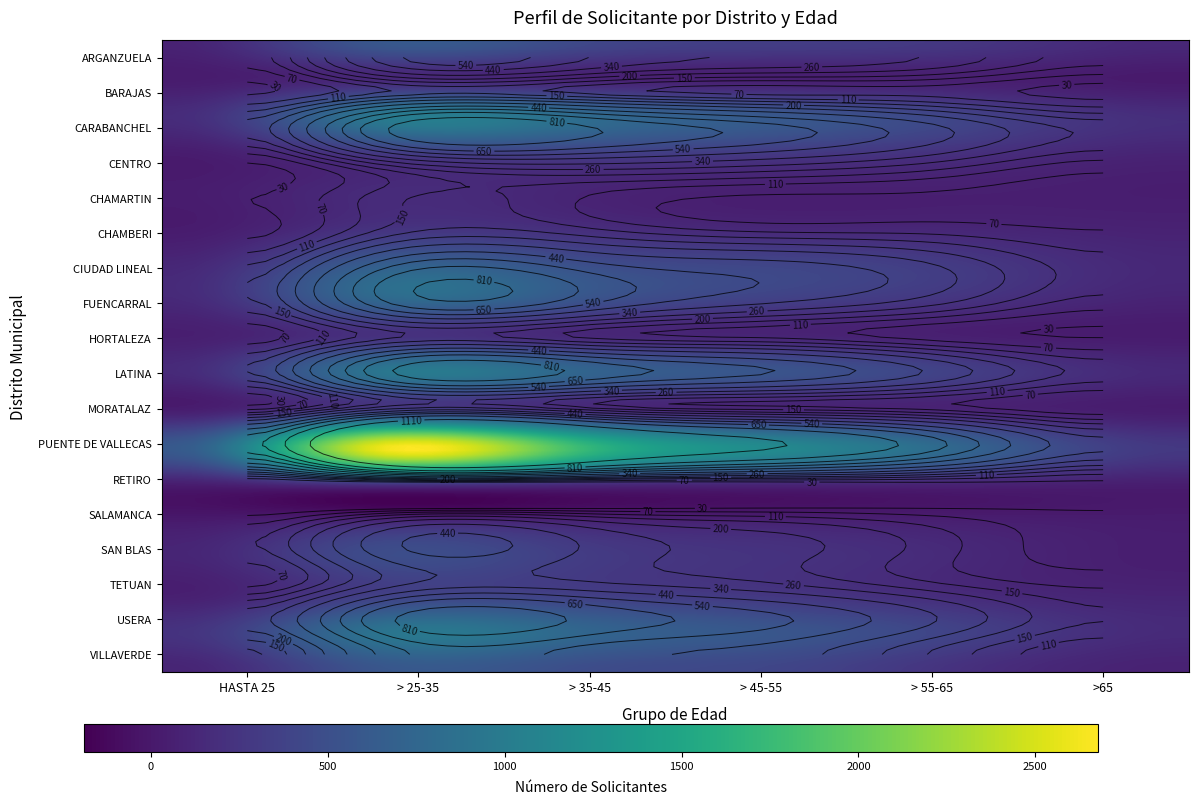

How many data points in CHAMARTIN are above 62?

2